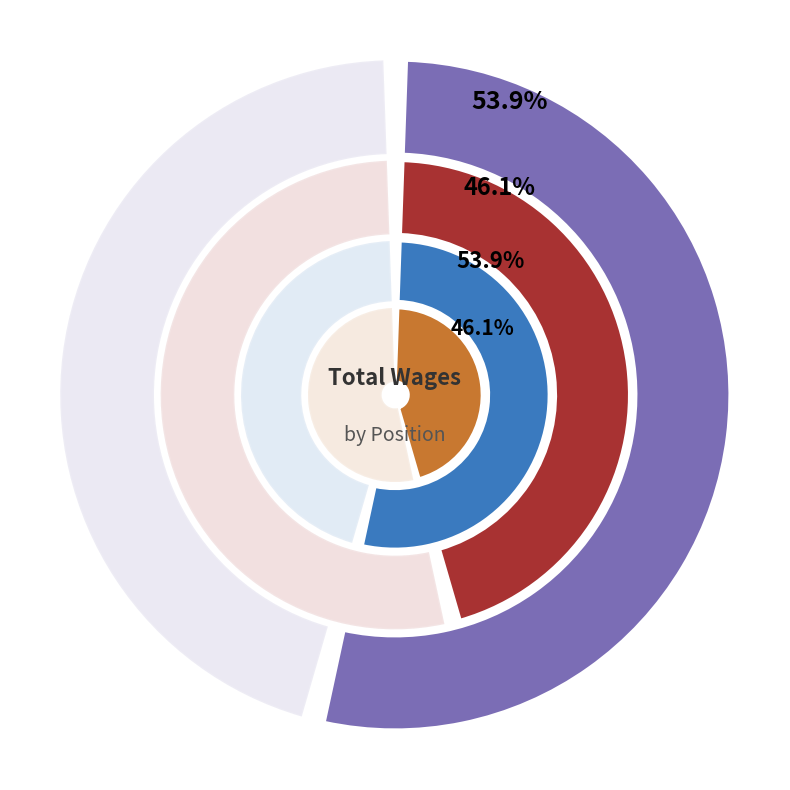

Do Legal Process Clerk III and 2 together represent more than half of the pie?

Yes